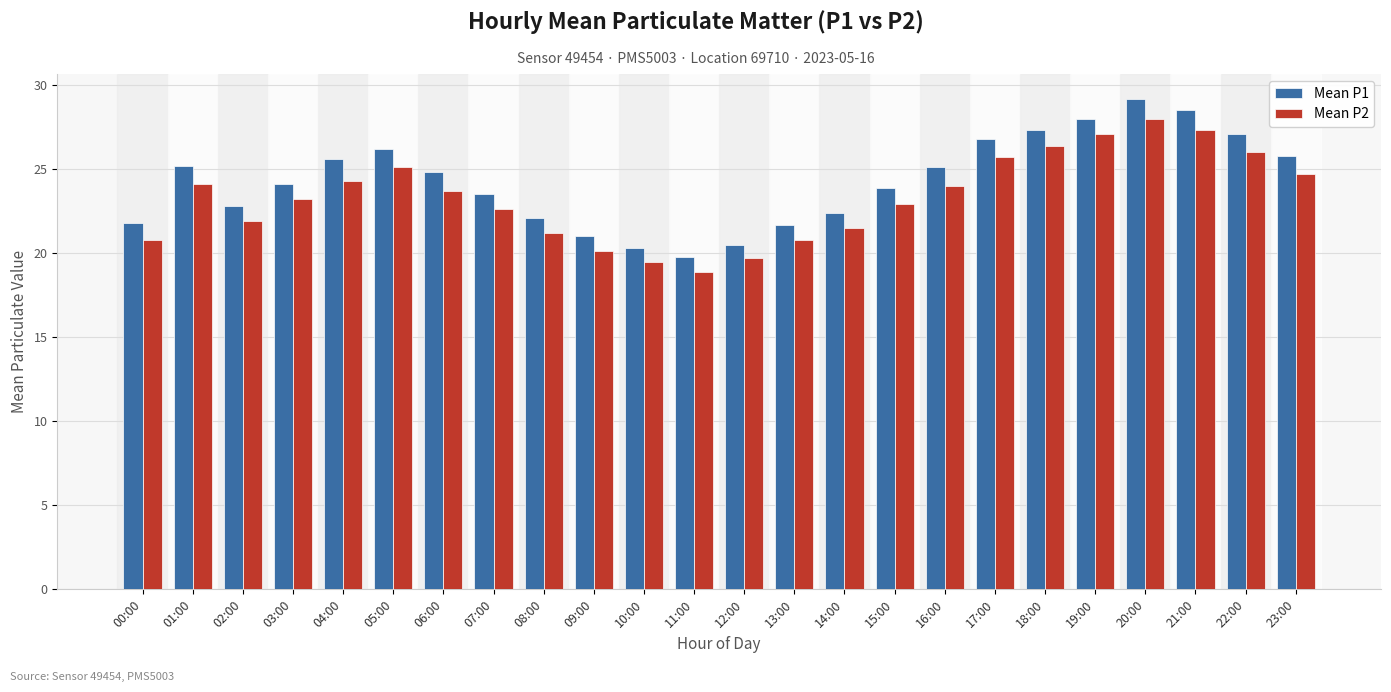

What is the spread (max minus min) of values at 01:00?

1.1